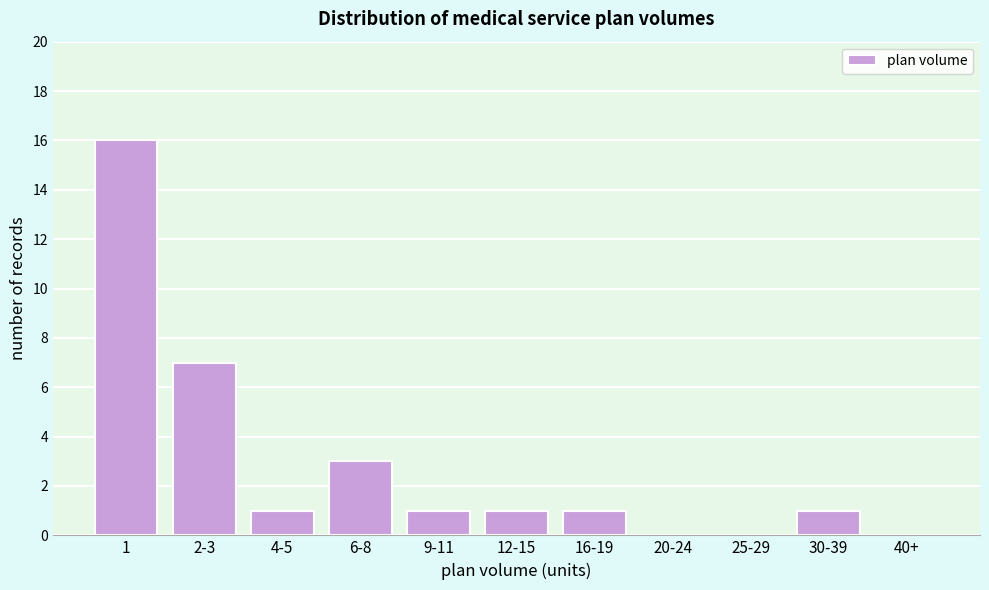

Reading right to left, list all the values displayed in this chart.

40+=0	30-39=1	25-29=0	20-24=0	16-19=1	12-15=1	9-11=1	6-8=3	4-5=1	2-3=7	1=16